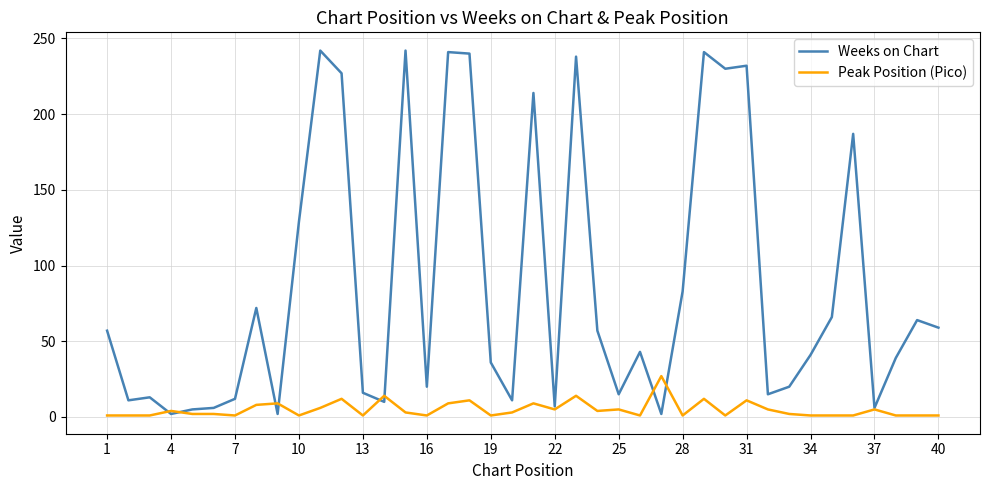

Count the number of categories in the chart.

40